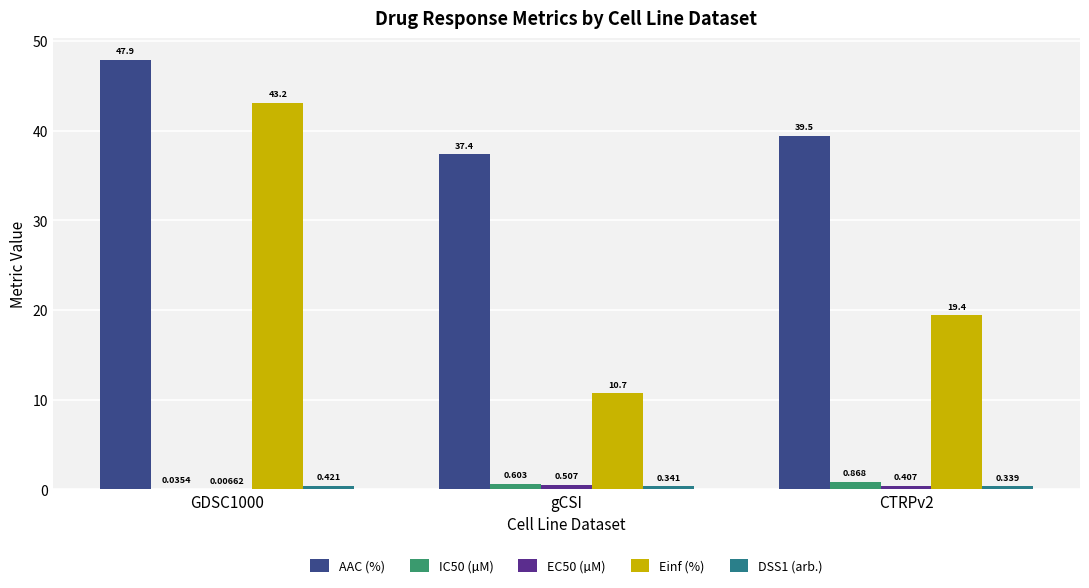

The value of Einf (%) at GDSC1000 is 72.3. True or false?

False